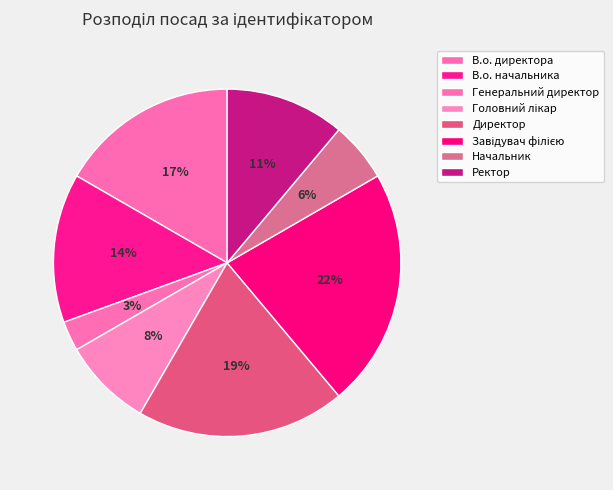

Count the number of slices in the pie.

8